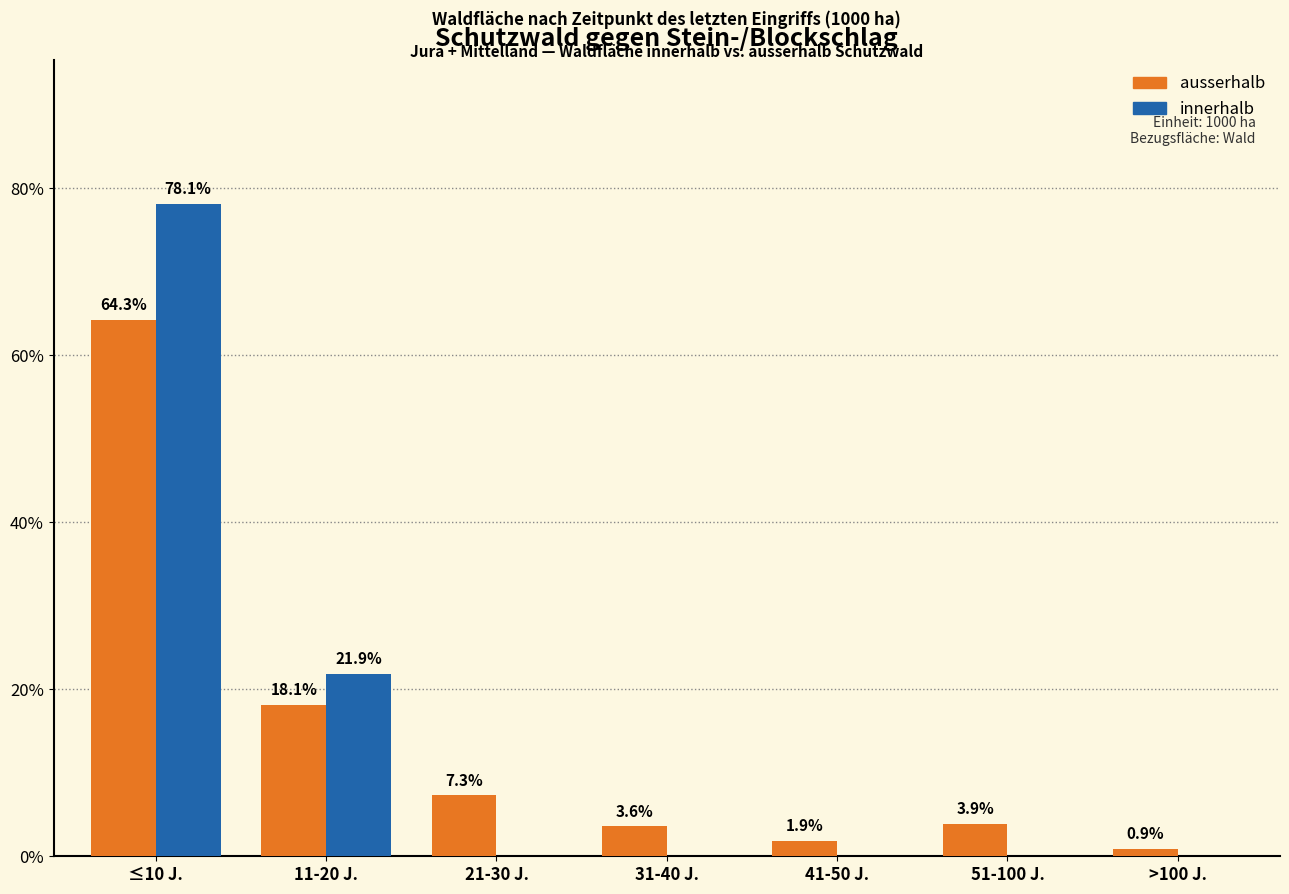

Reading left to right, extract all data points from this chart.

ausserhalb: ≤10 J.=64.3	11-20 J.=18.1	21-30 J.=7.3	31-40 J.=3.6	41-50 J.=1.9	51-100 J.=3.9	>100 J.=0.9
innerhalb: ≤10 J.=78.1	11-20 J.=21.9	21-30 J.=0.0	31-40 J.=0.0	41-50 J.=0.0	51-100 J.=0.0	>100 J.=0.0